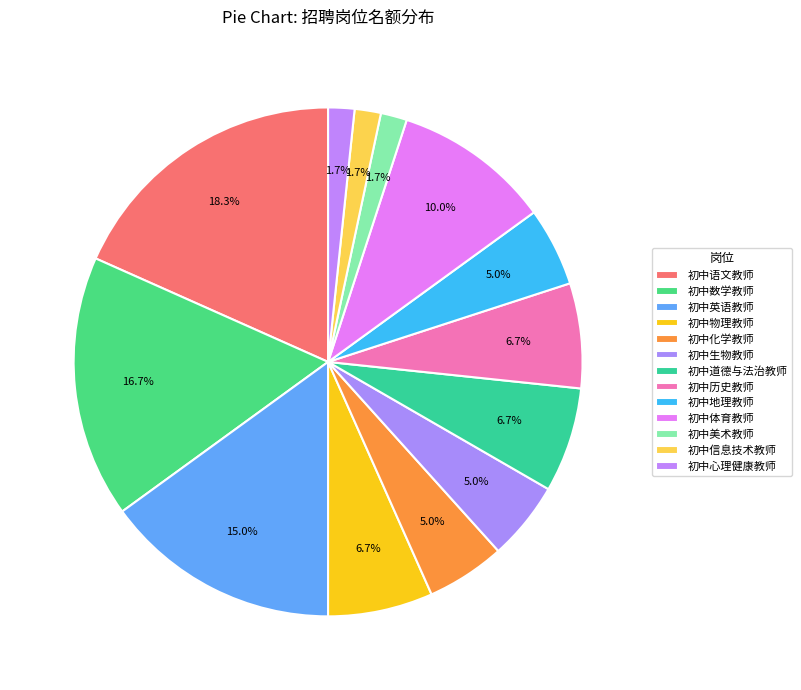

What is the change in value from 初中历史教师 to 初中信息技术教师?

-3